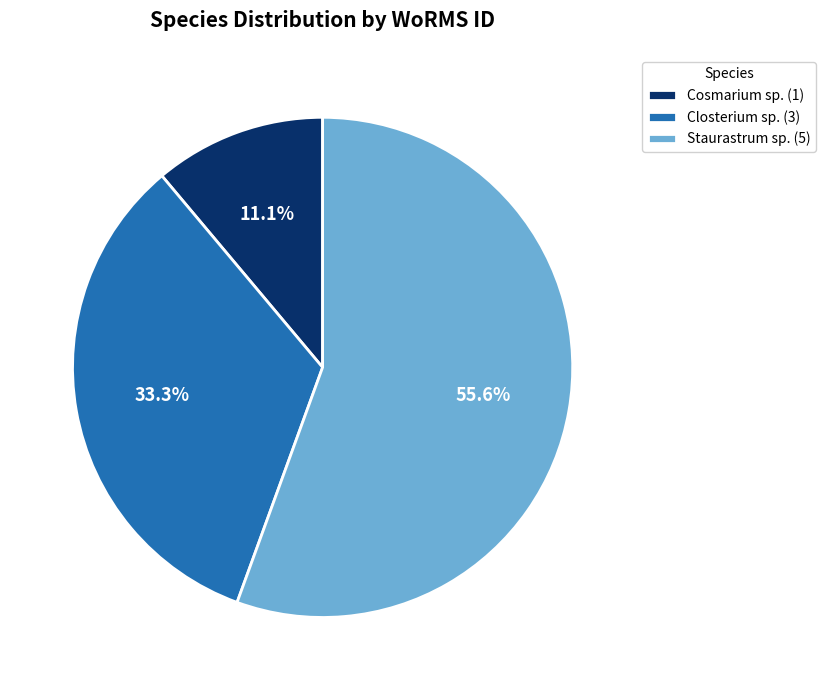

Which category accounts for the majority?

Staurastrum sp. (5)